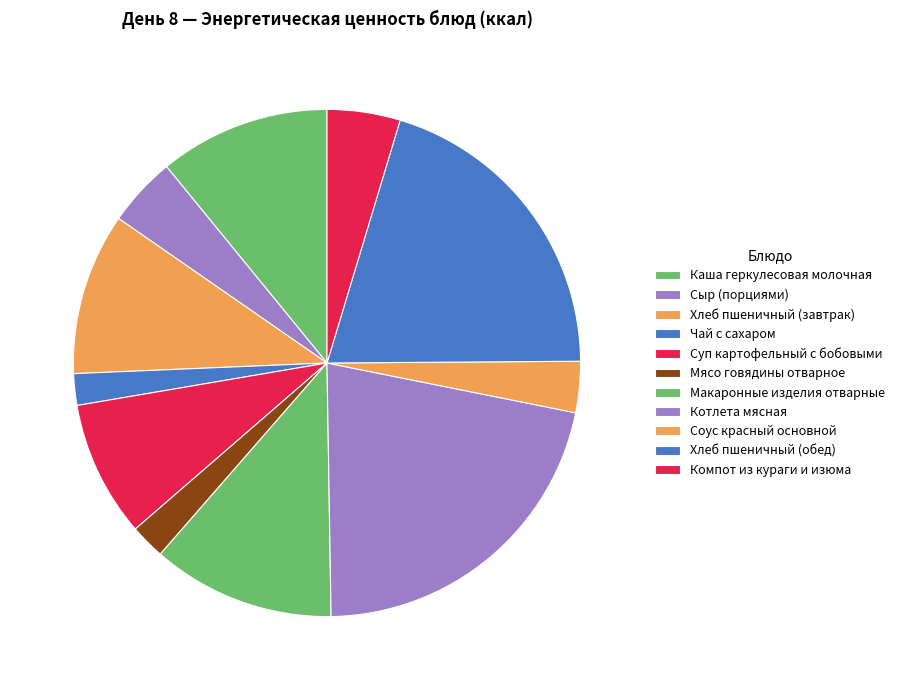

How many segments does this pie chart have?

11